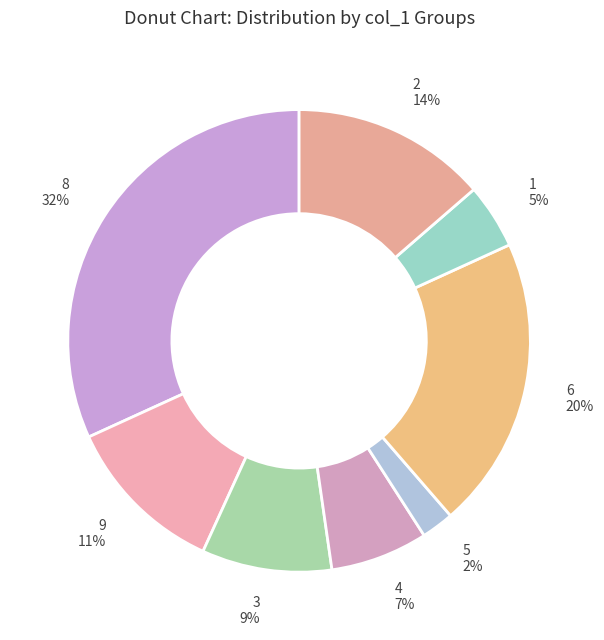

To the nearest percent, what is the difference between the 2 and 4 slice percentages?

7%